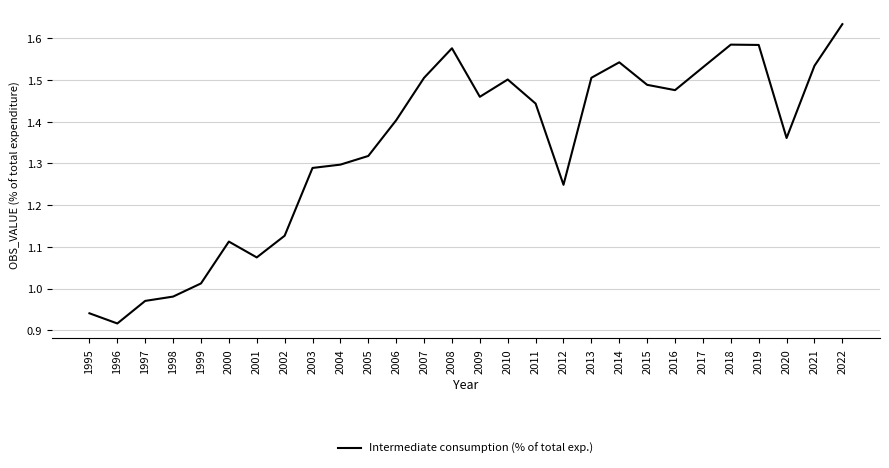

What is the change in value from 1996 to 2010?

+0.6